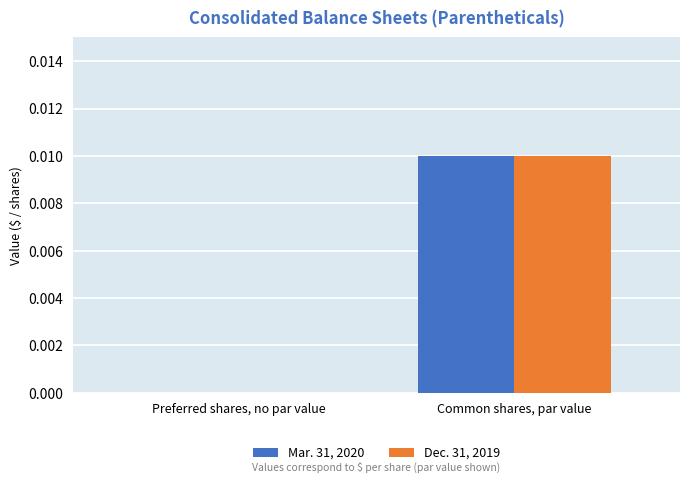

The value of Mar. 31, 2020 at Preferred shares, no par value is 0.0. True or false?

True